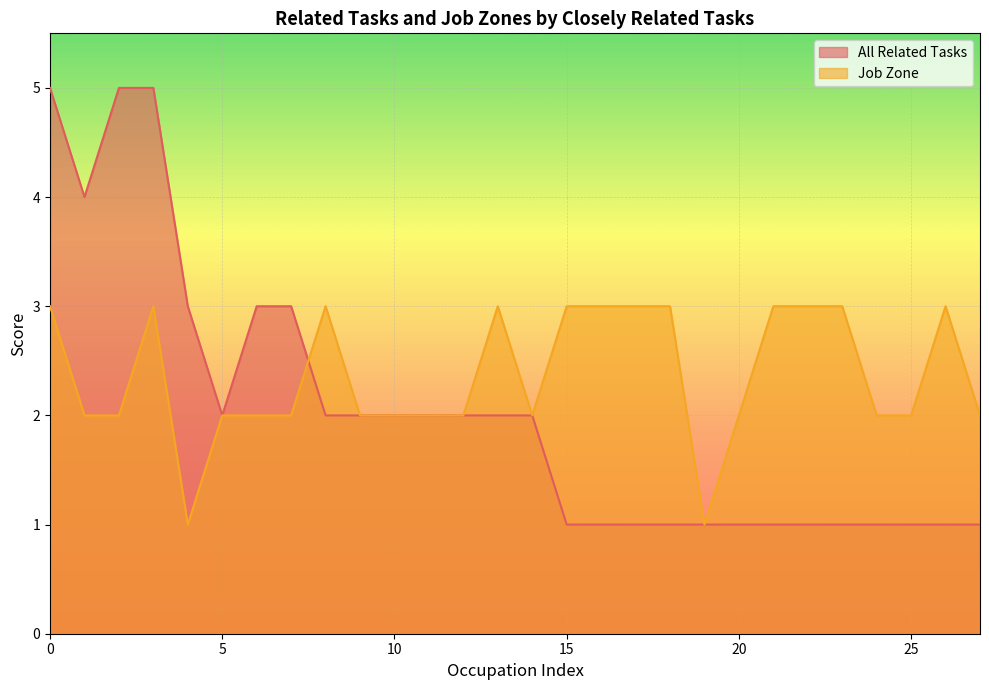

The value of Job Zone at 10 is 2. True or false?

True